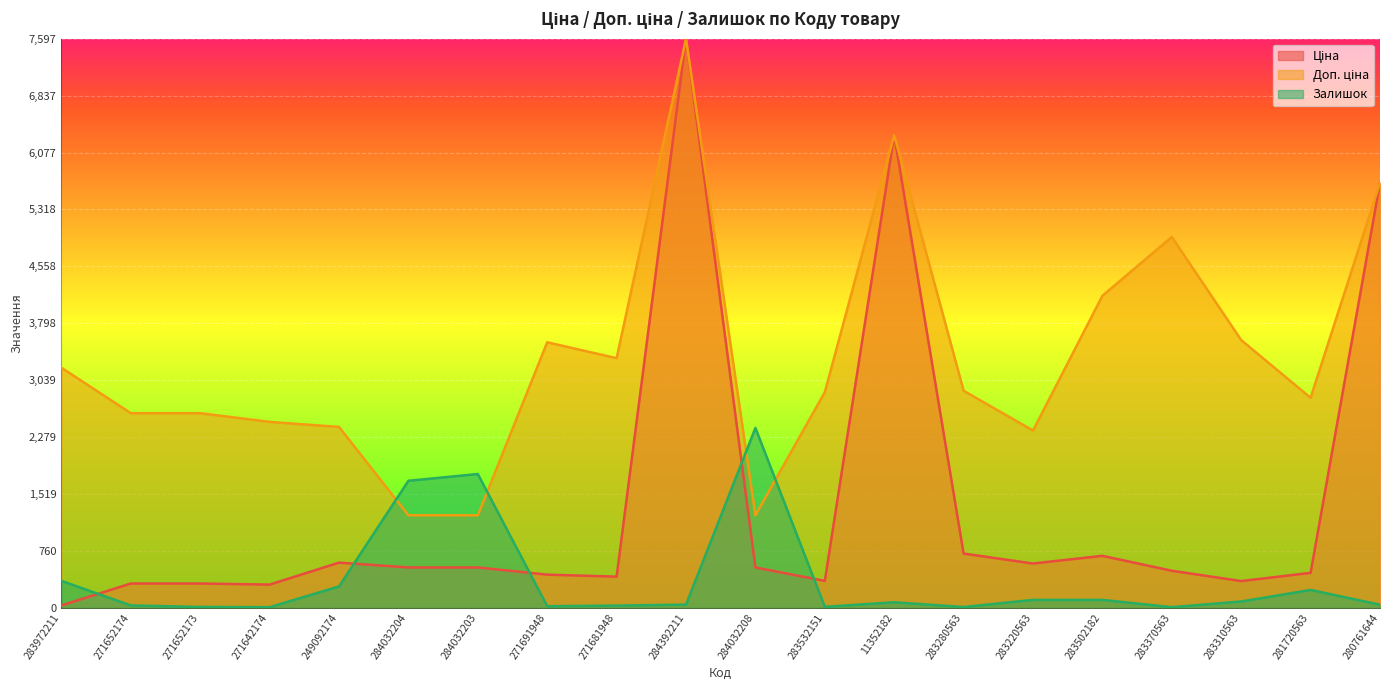

Between 249092174 and 283532151, which is larger?

249092174